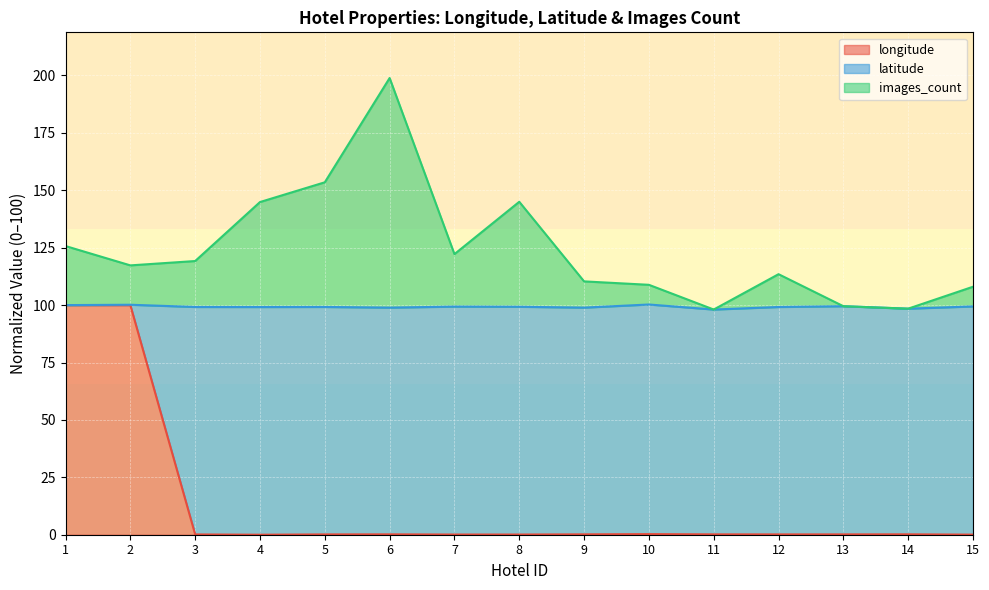

Which series changed the most between 4 and 11?

images_count